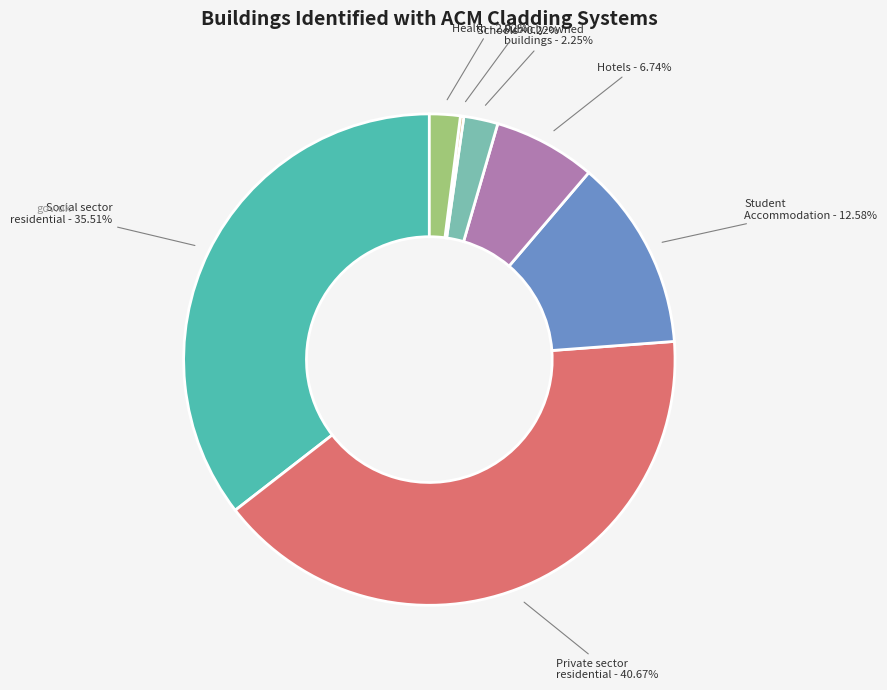

Which category has the biggest portion of the pie?

Private sector residential